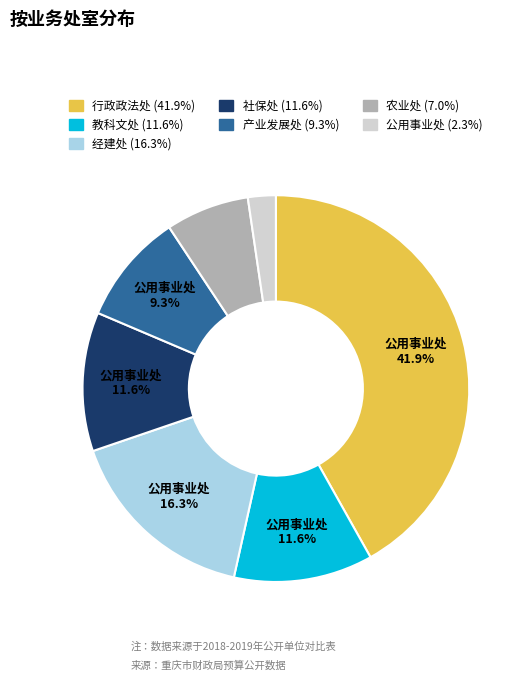

Is there a majority slice in this chart?

No